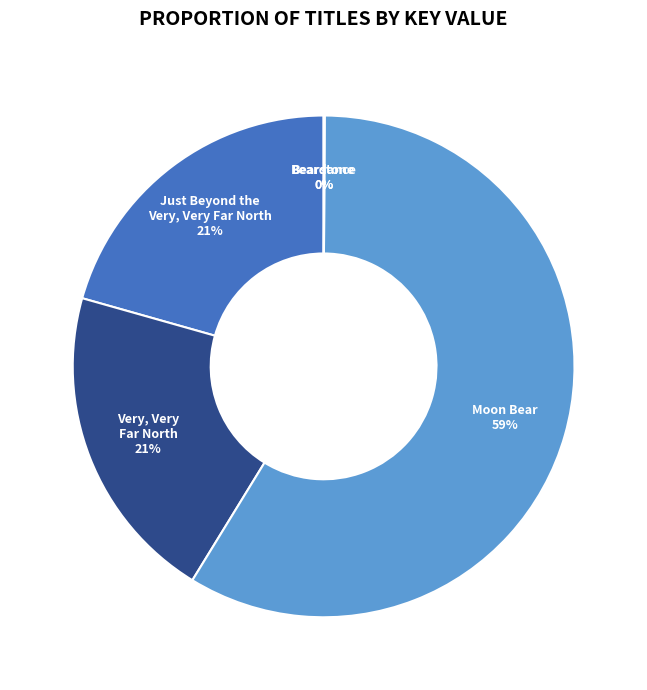

What is the largest slice in the pie chart?

Moon Bear